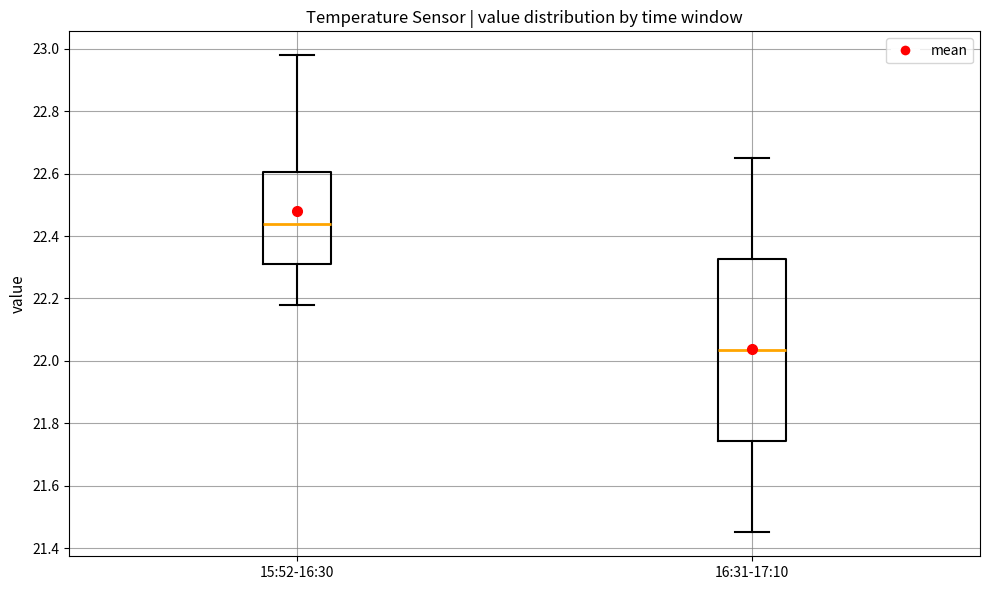

Where is the lower edge of the box for 15:52-16:30 on the y-axis? The values are not printed on the chart, so give them approximately, as read against the axis.

22.32